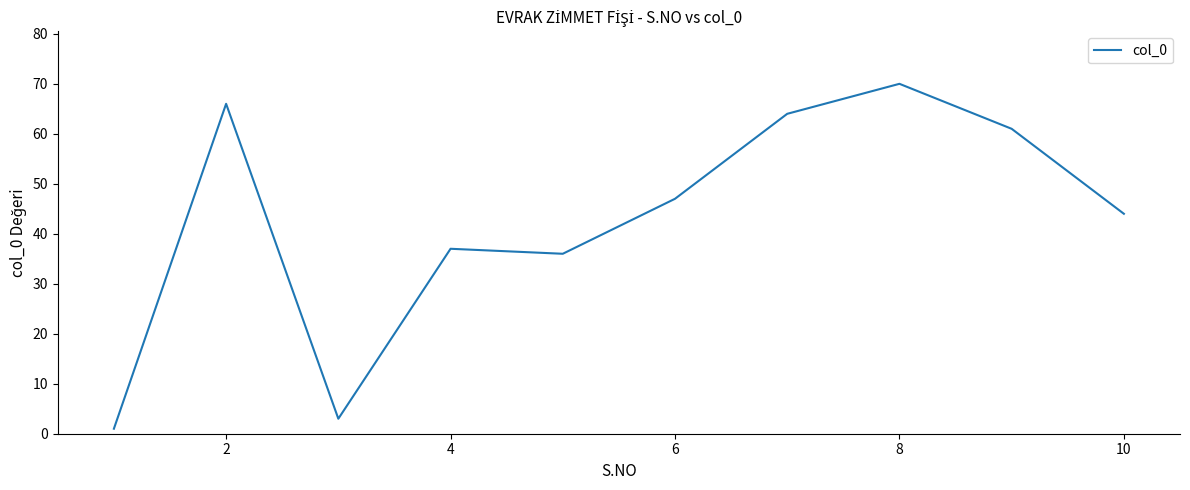

True or false: there are more than 0 points higher than both neighbors.

True